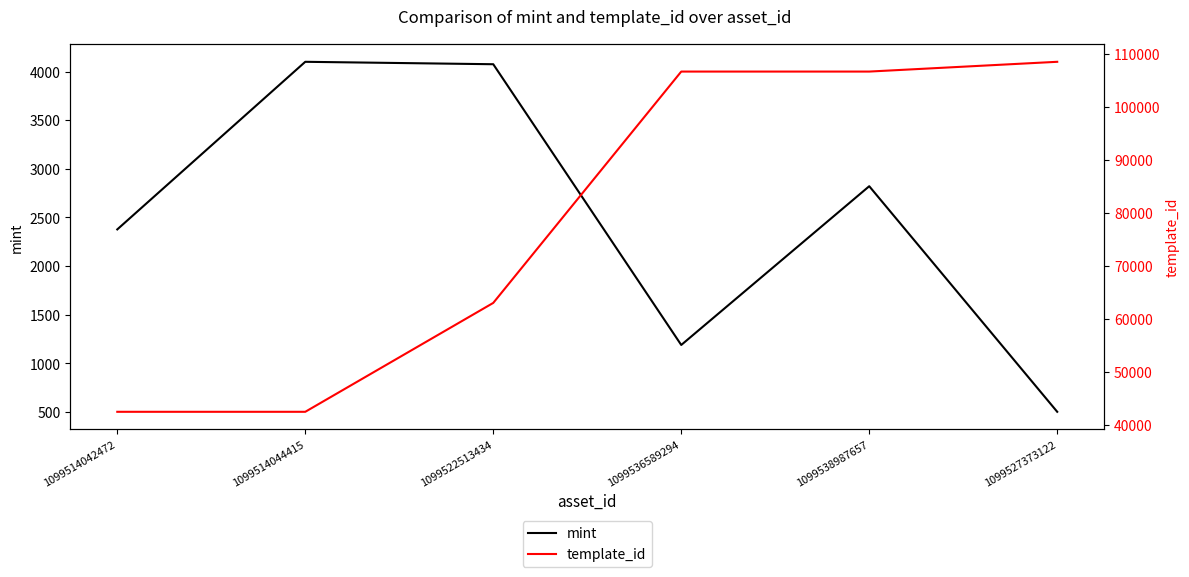

Which label corresponds to the largest value in the chart?

1099527373122